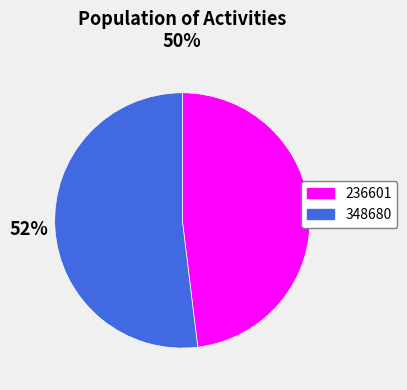

To the nearest percent, what is the combined percentage of 236601 and 348680?

100%